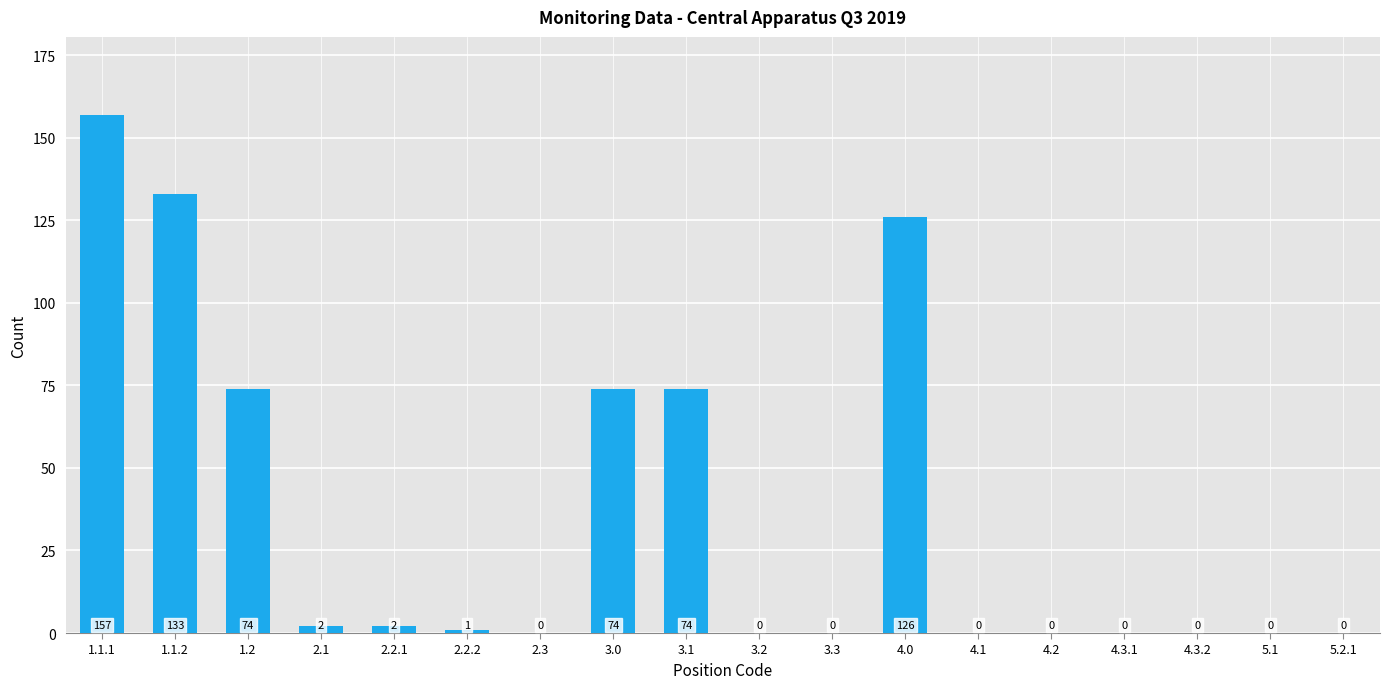

Is it true that the value at 1.2 is 45?

False